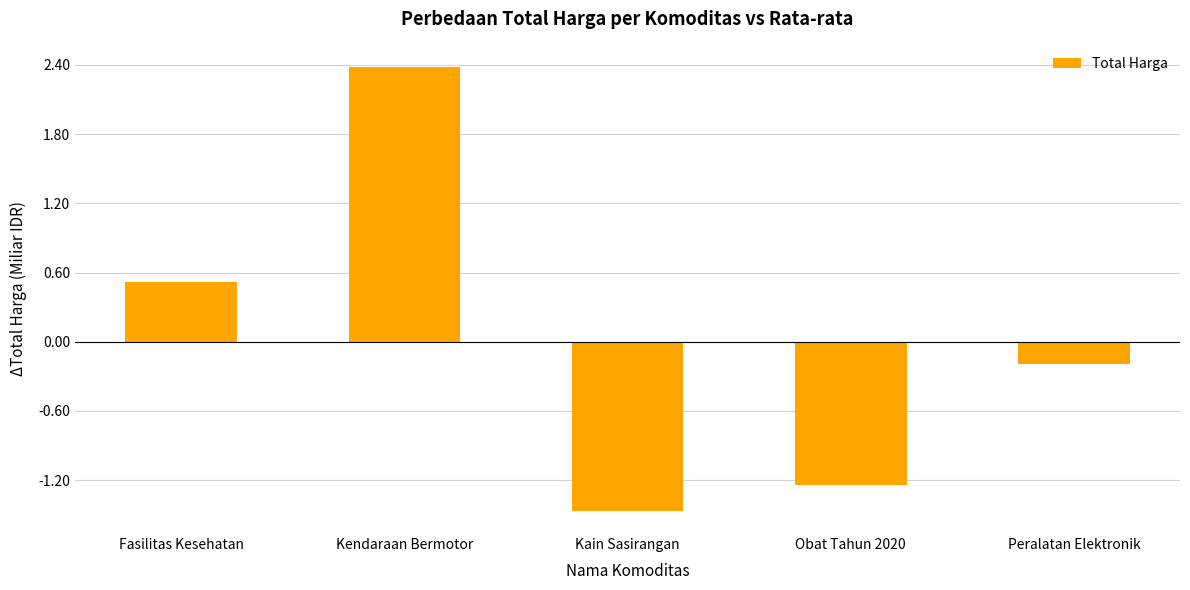

What is the difference between the values at Kain Sasirangan and Obat Tahun 2020?

0.2